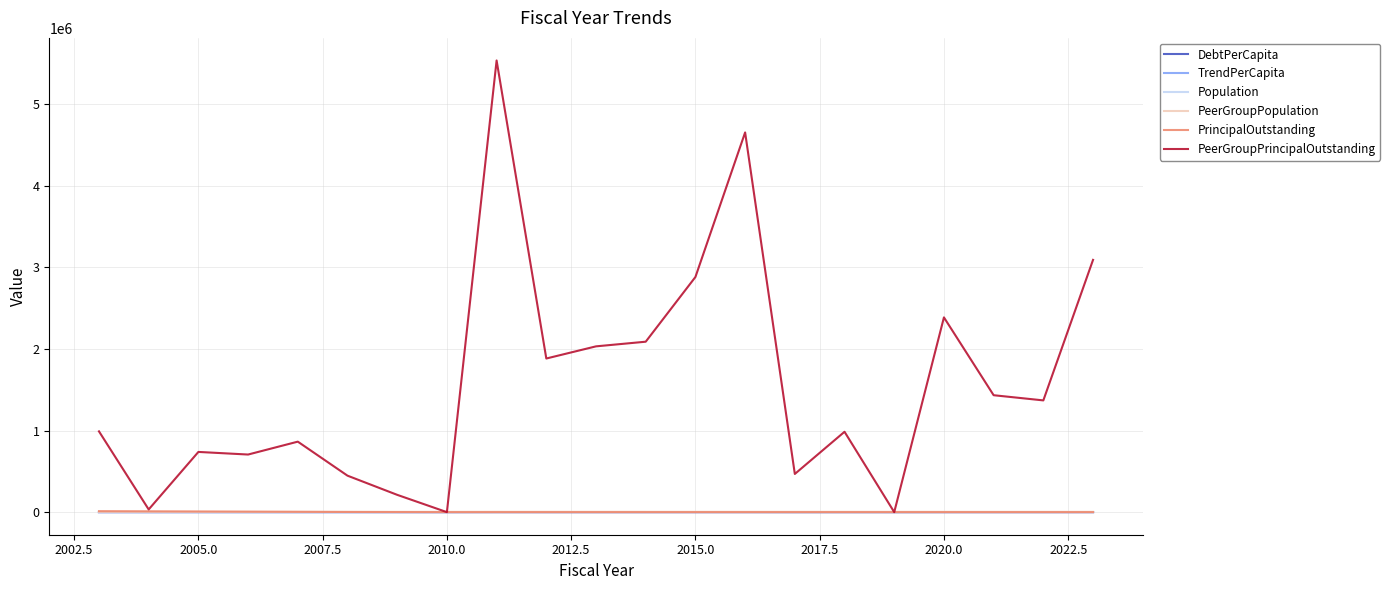

Which series has the largest range (max minus min)?

PeerGroupPrincipalOutstanding